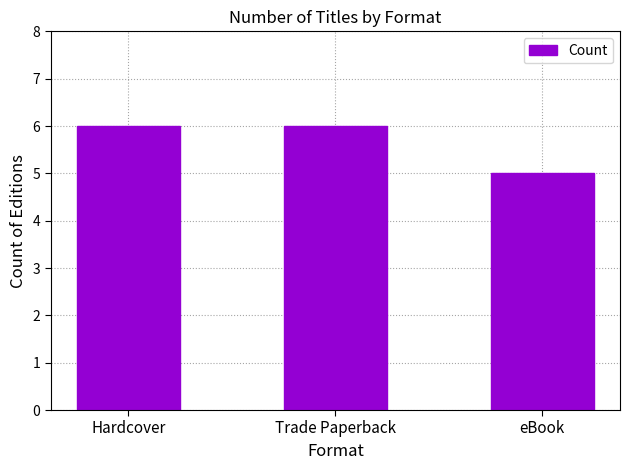

Approximately how many times larger is the value at Hardcover compared to Trade Paperback?

1.0